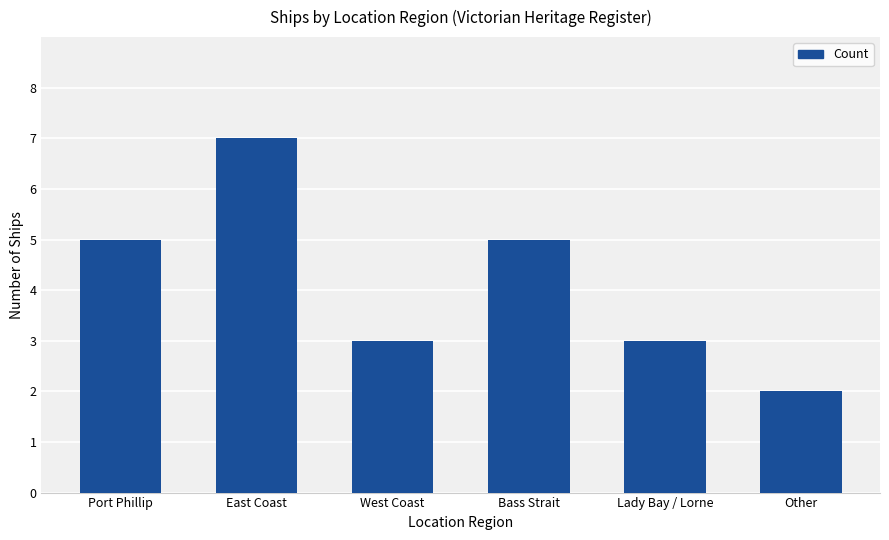

The value at Other is 3. True or false?

False